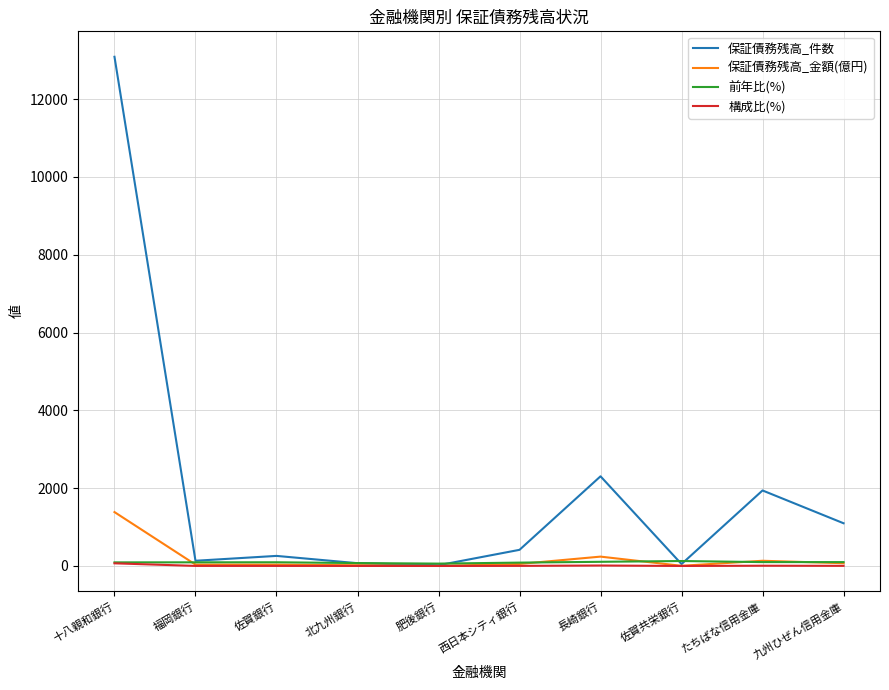

How many series are shown in this chart?

4